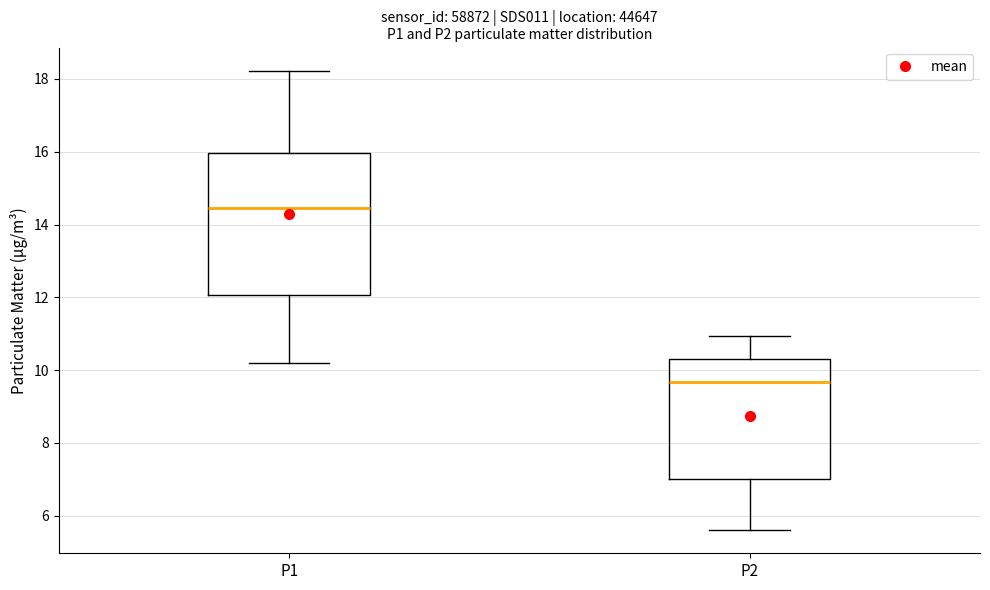

Reading left to right, read every box against the y-axis: the position of its median line, the range the box covers, and the ends of its whiskers. The values are not printed on the chart, so give them approximately, as read against the axis.

P1: median 14.4, box 12.0 to 16.0, whiskers 10.2 to 18.2
P2: median 9.6, box 7.0 to 10.4, whiskers 5.6 to 11.0